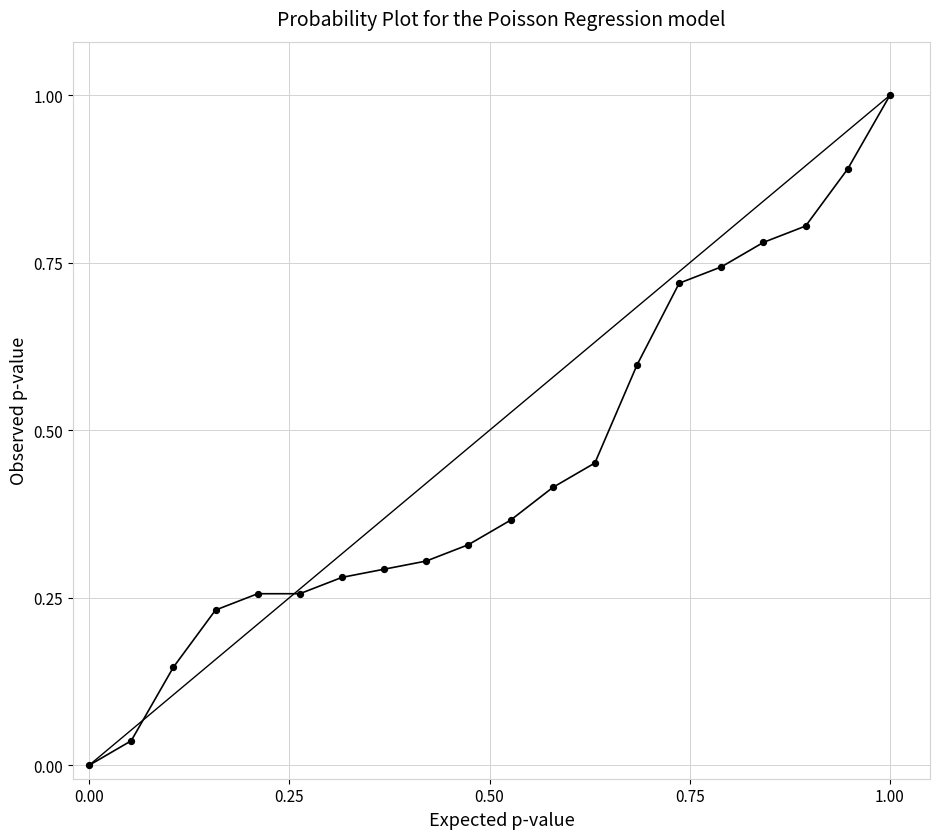

What is the range of Y values (max minus min)?

1.0